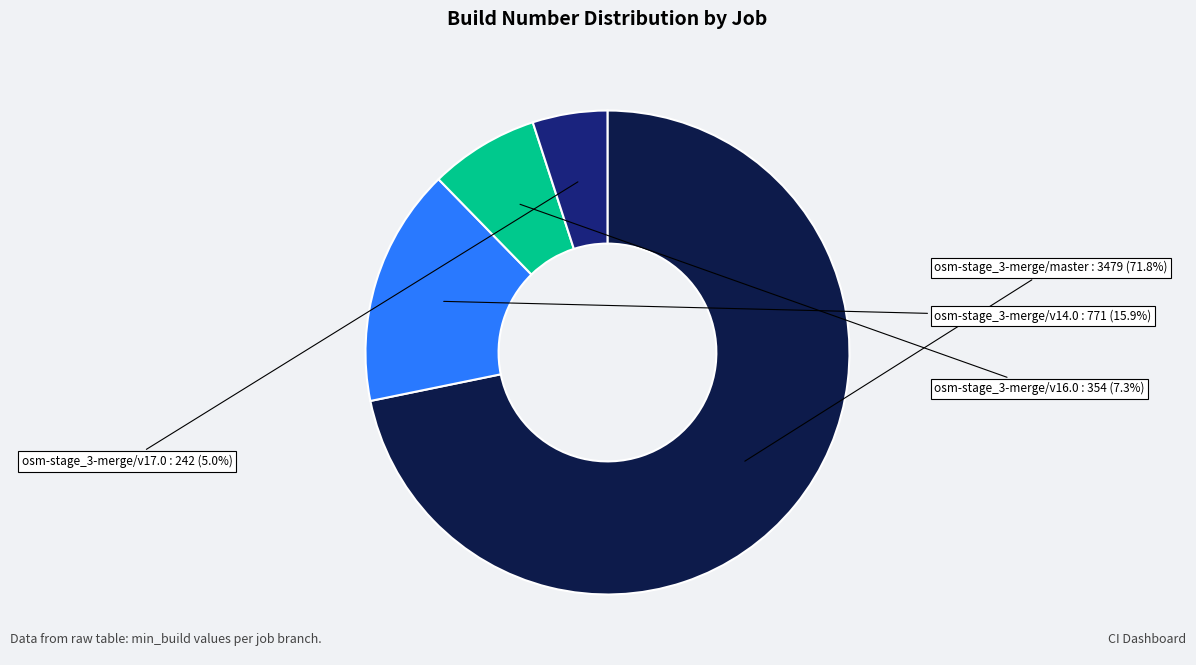

Does any single category account for the majority?

Yes